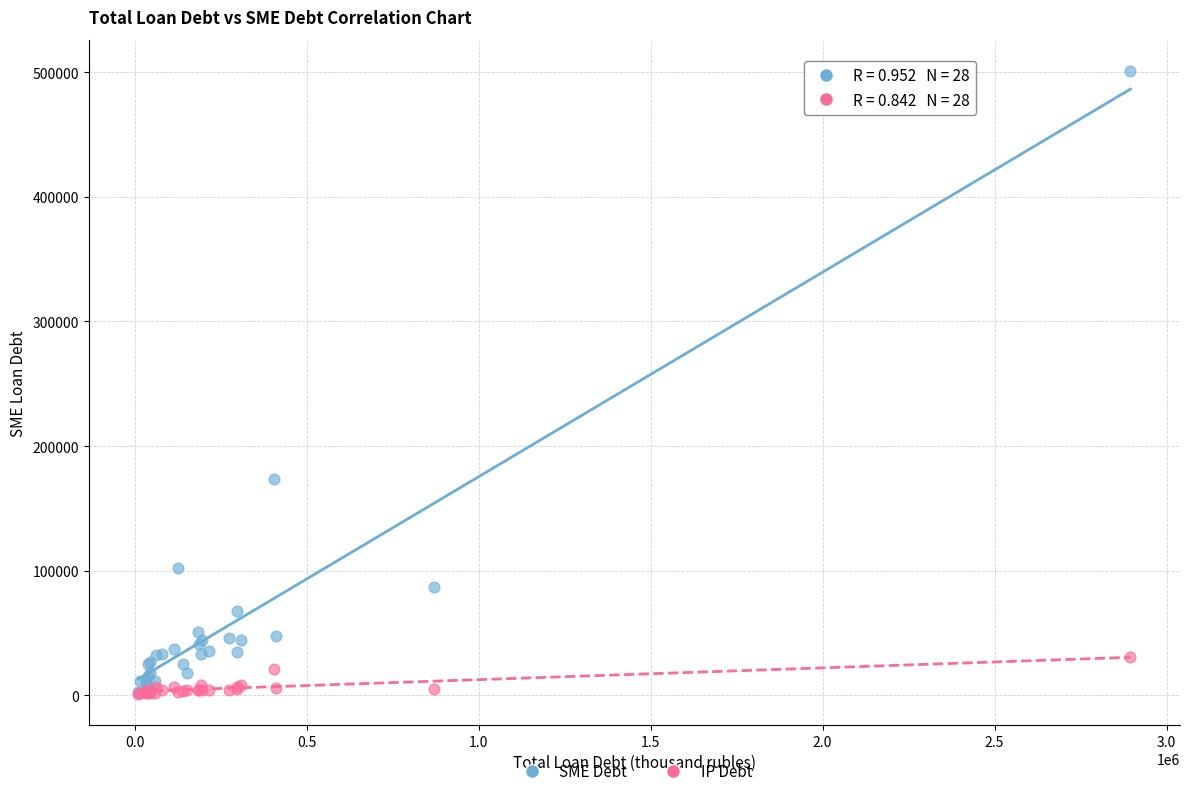

In the SME Debt series, what Y value is closest to 251839?

173771